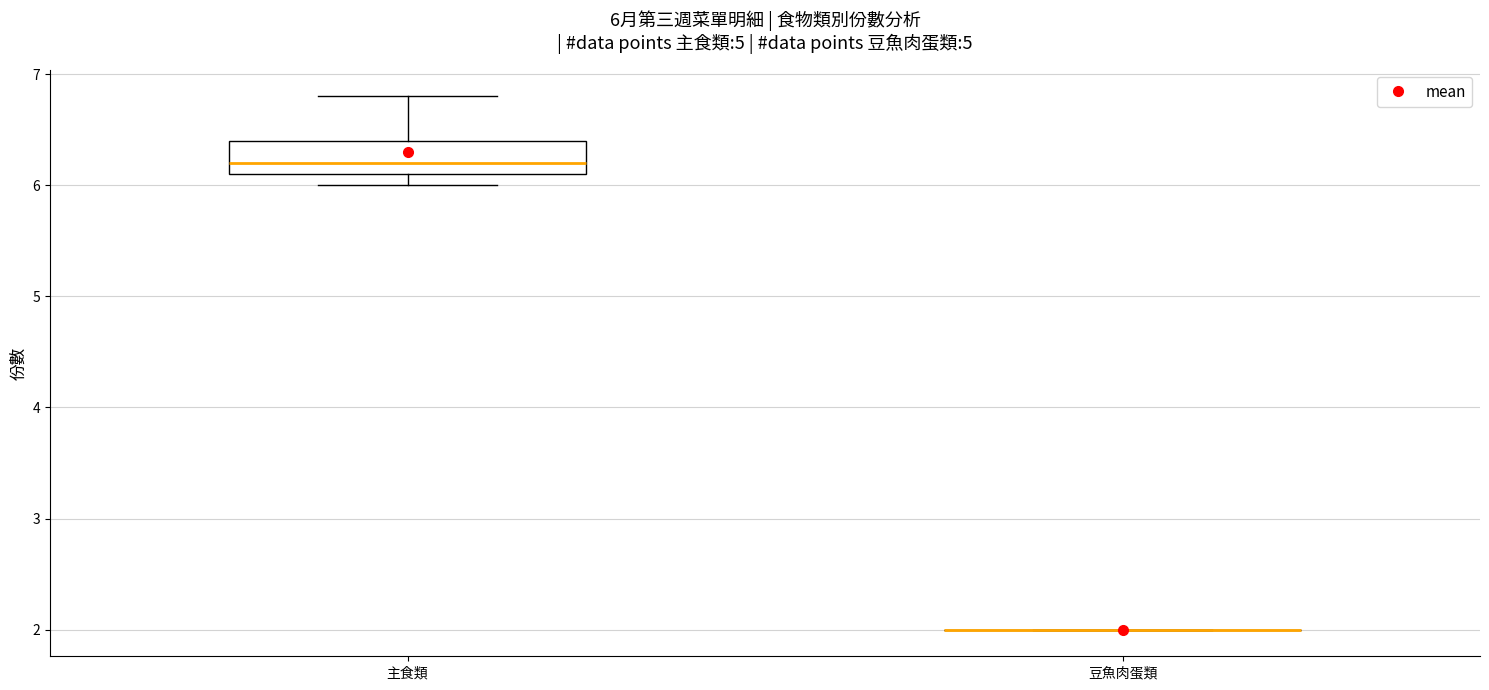

Comparing the boxes themselves (not the whiskers), which one is the tallest?

主食類